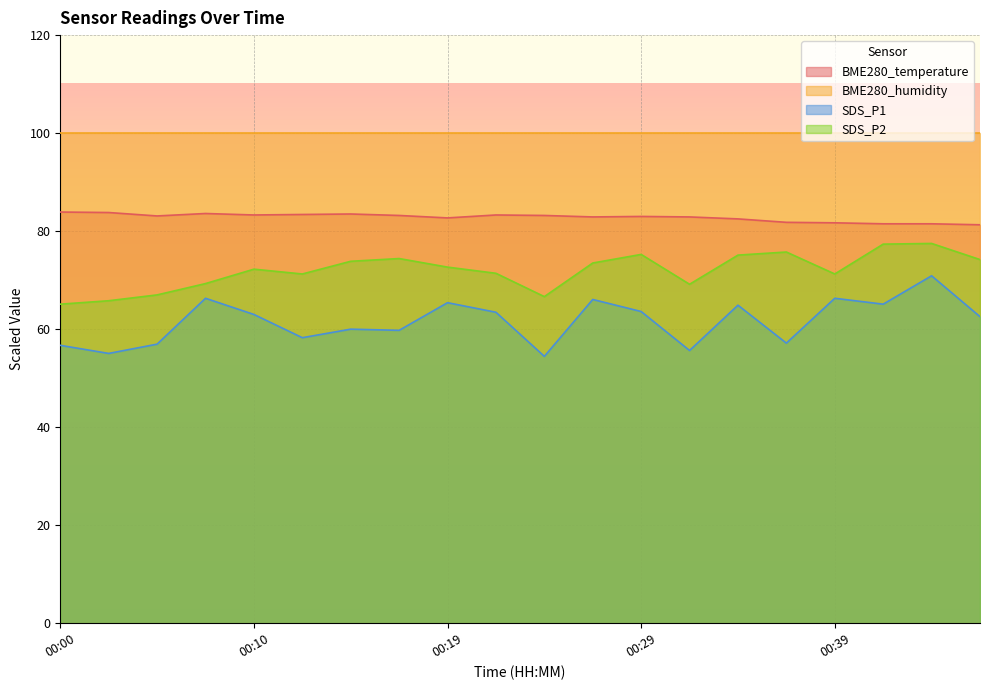

Rank the series by their maximum value, from highest to lowest.

BME280_humidity, BME280_temperature, SDS_P2, SDS_P1